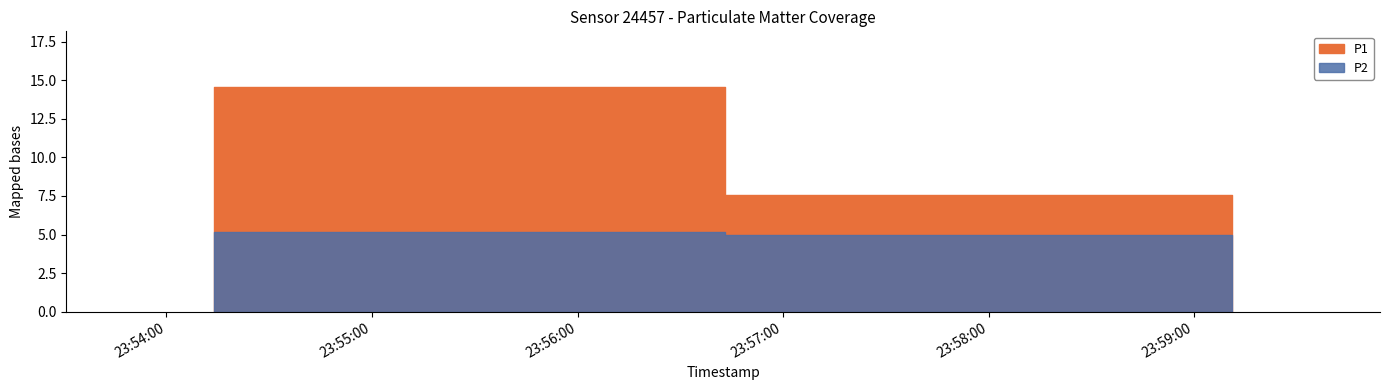

How many values in the P2 series are below 5?

1